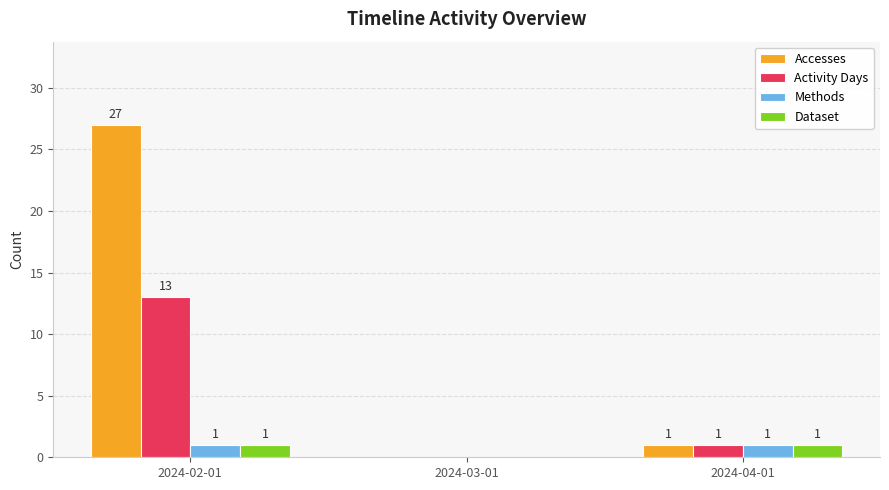

Reading right to left, extract all data points from this chart.

Accesses: 2024-04-01=1	2024-03-01=0	2024-02-01=27
Activity Days: 2024-04-01=1	2024-03-01=0	2024-02-01=13
Methods: 2024-04-01=1	2024-03-01=0	2024-02-01=1
Dataset: 2024-04-01=1	2024-03-01=0	2024-02-01=1